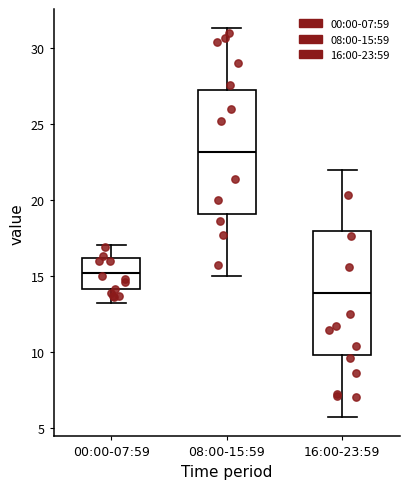

Which box's median line is the lowest?

16:00-23:59